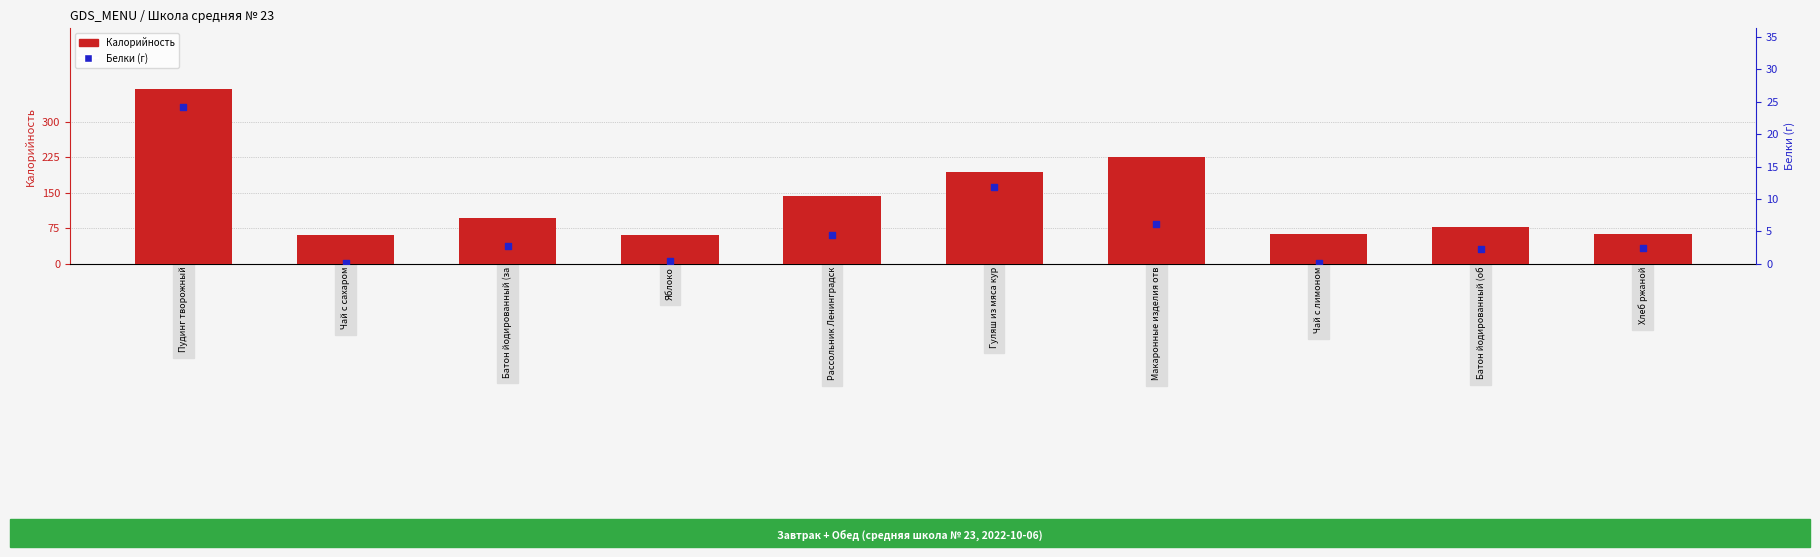

At how many categories does at least one series exceed 240?

1